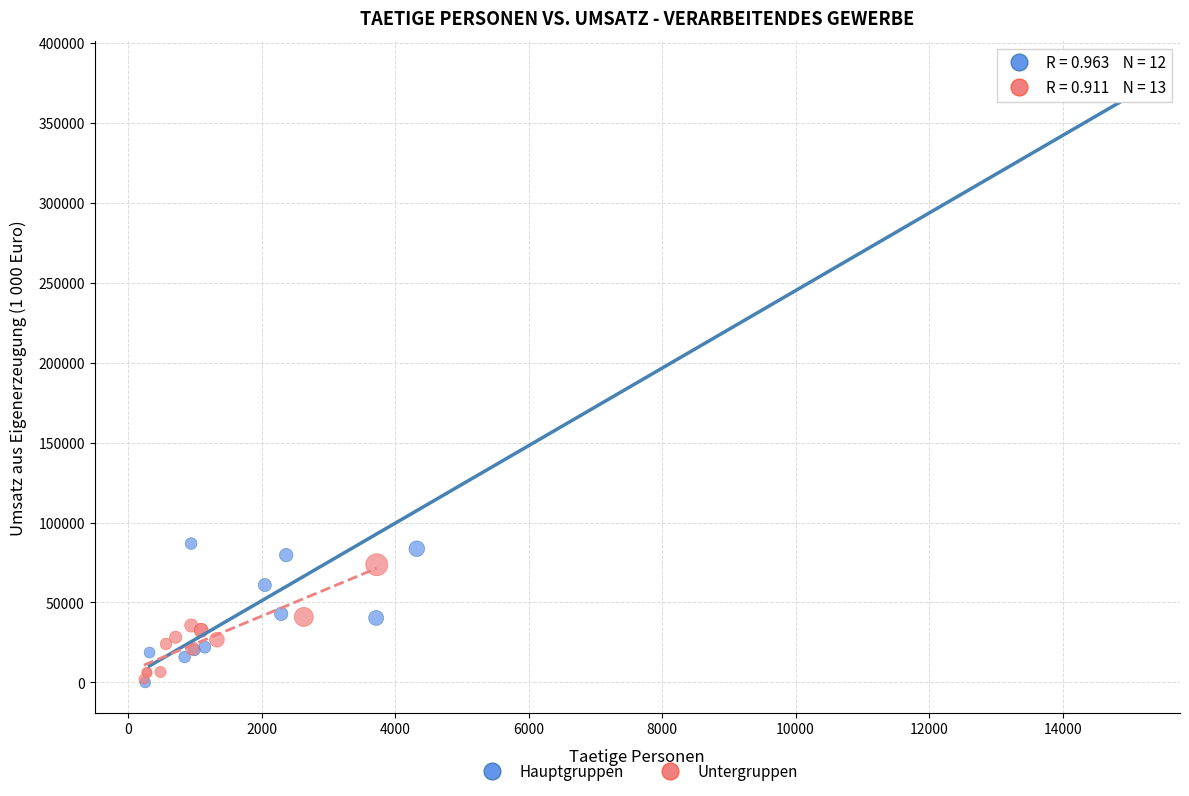

Which series contains the highest Y value?

Hauptgruppen